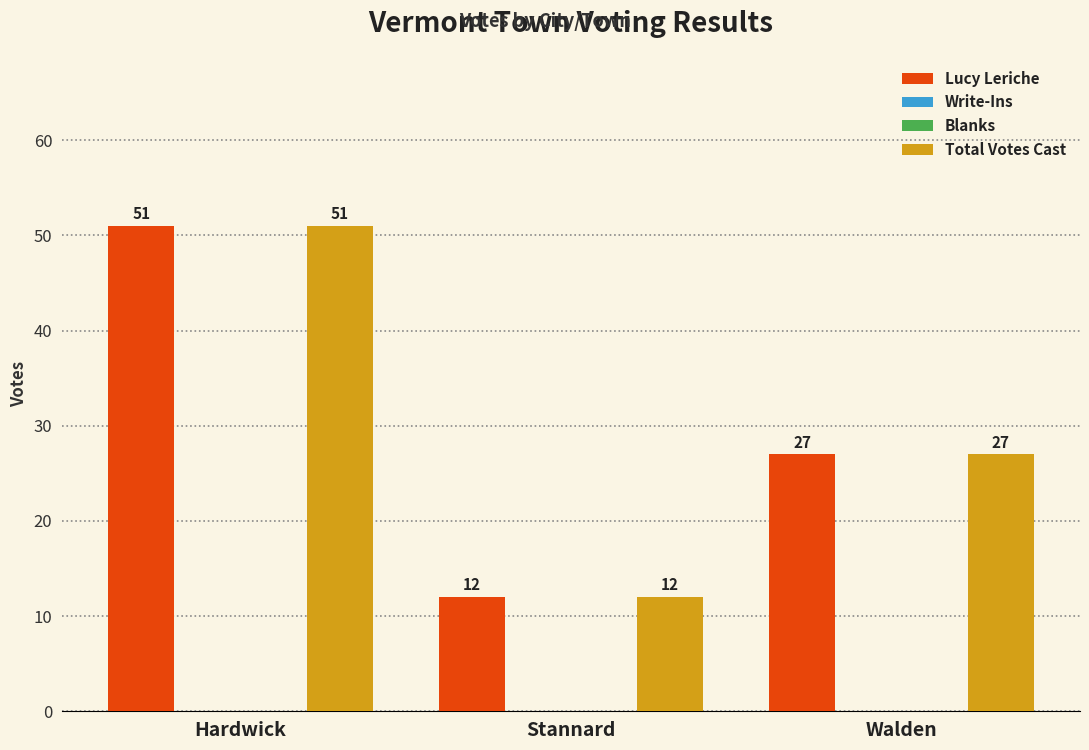

What is the label of the 2nd bar from the left?

Stannard